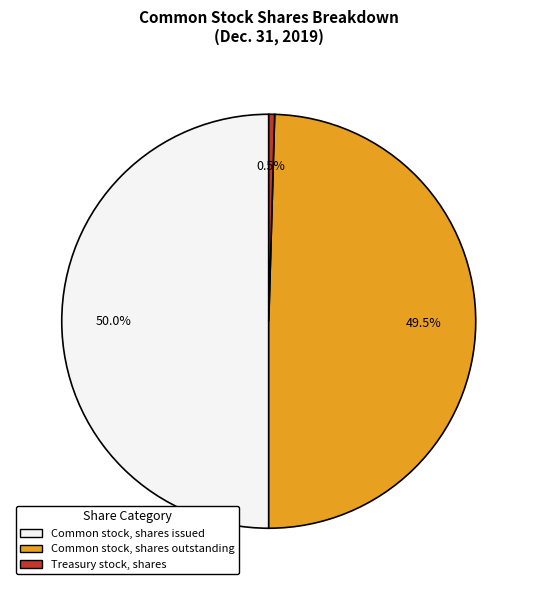

How many segments does this pie chart have?

3